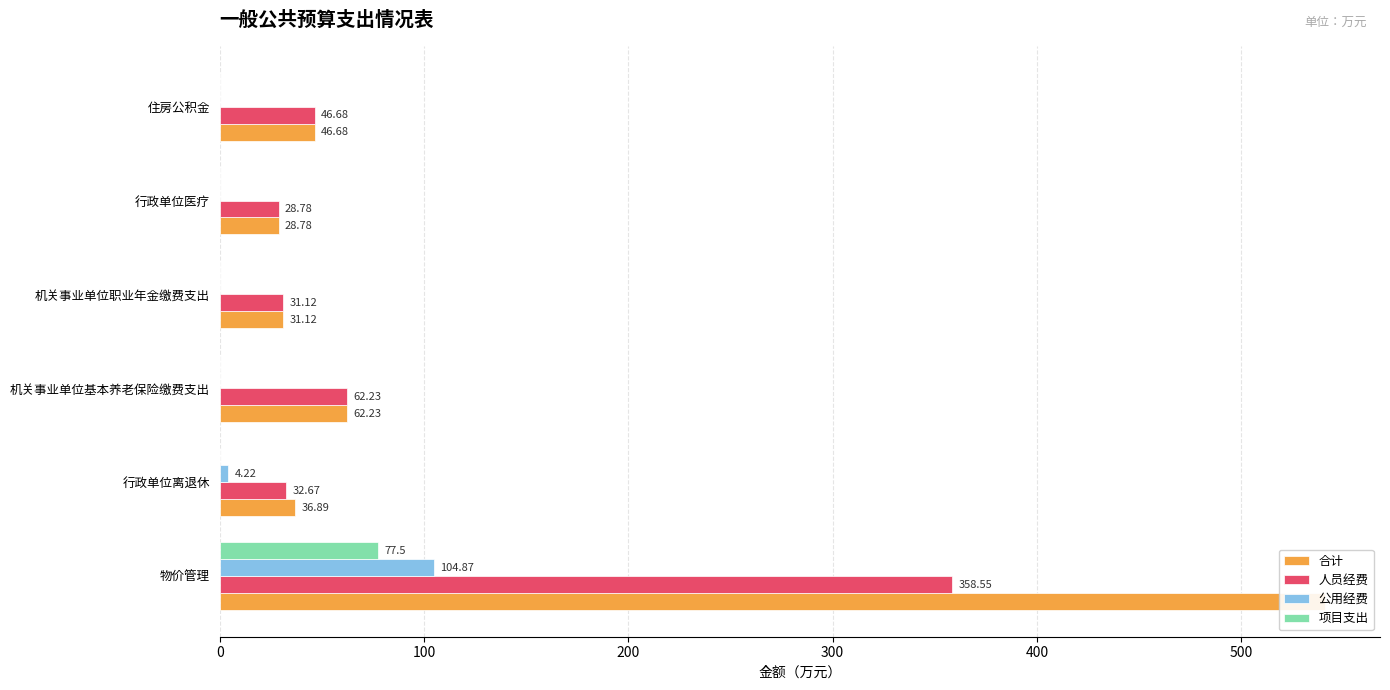

What are all the series names shown in the legend?

合计, 人员经费, 公用经费, 项目支出